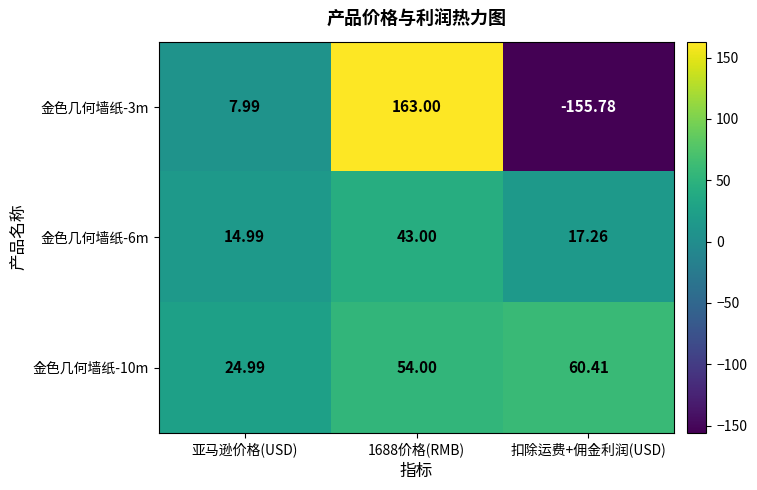

At which label is 金色几何墙纸-3m closest to 3?

亚马逊价格(USD)